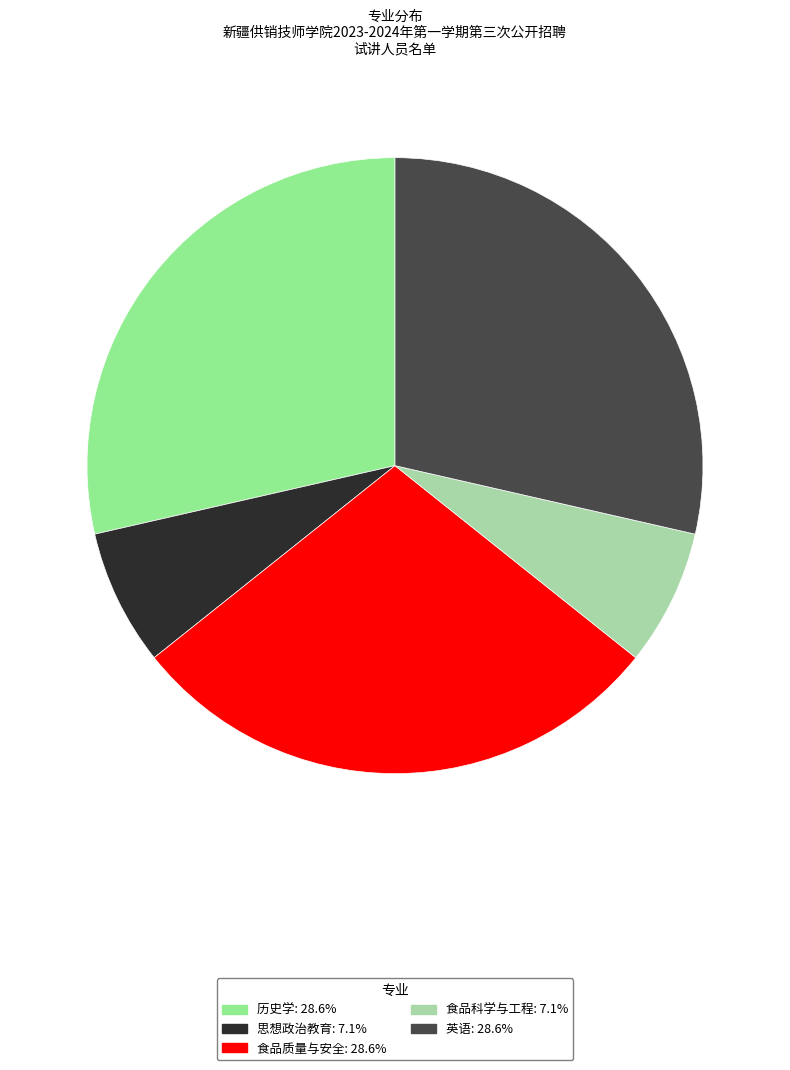

Do 英语 and 思想政治教育 together represent more than half of the pie?

No